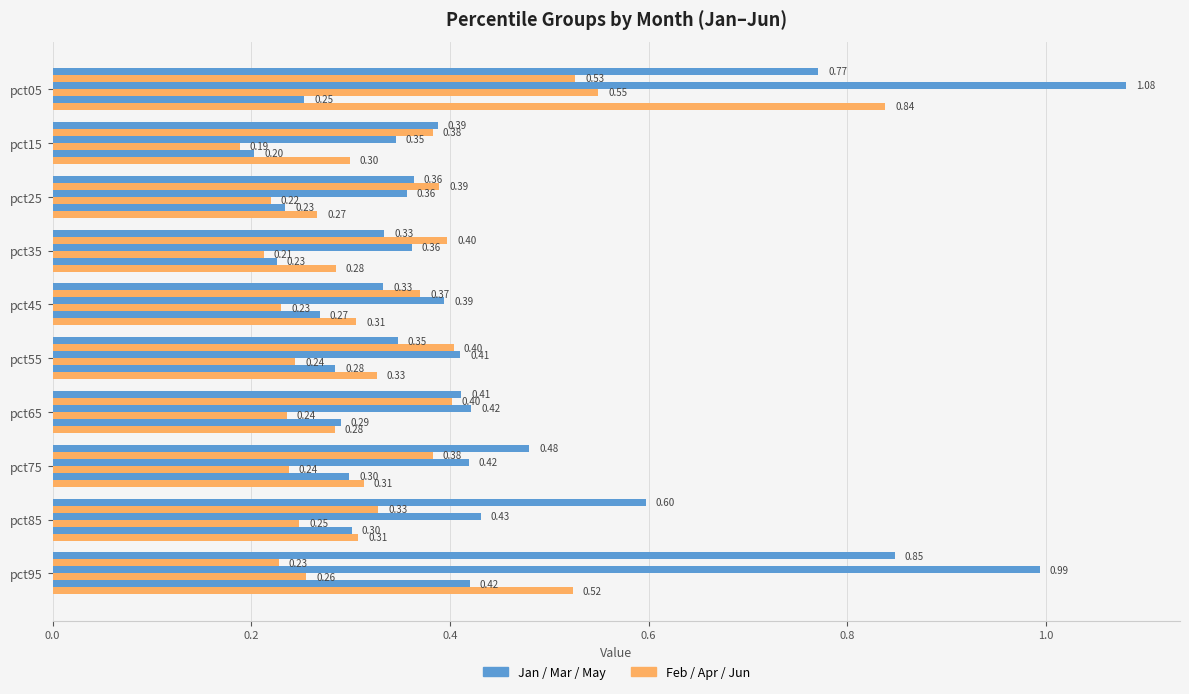

Count the number of data series in this chart.

6